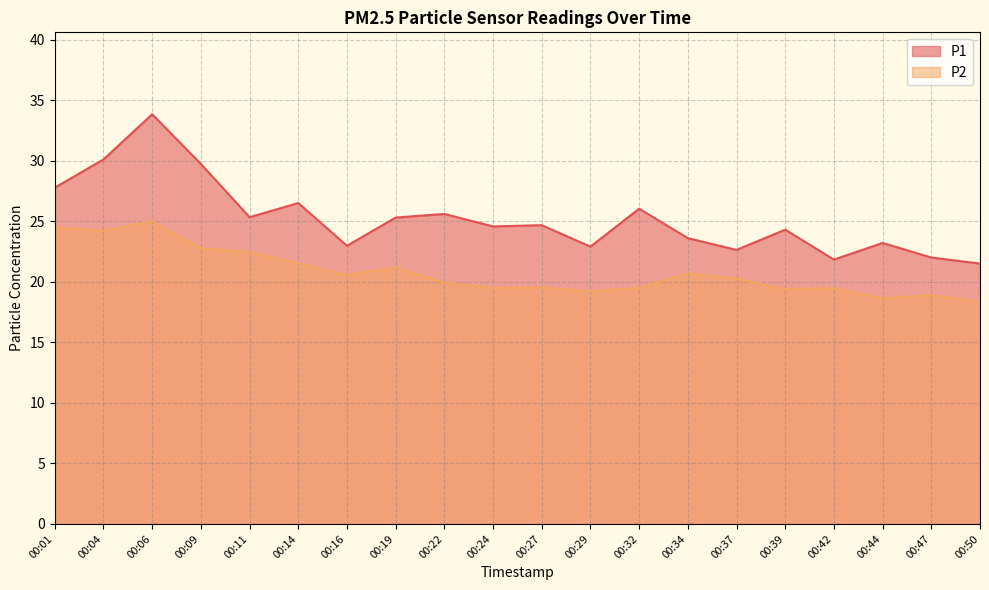

Where is P2 nearest to the value 21?

00:19